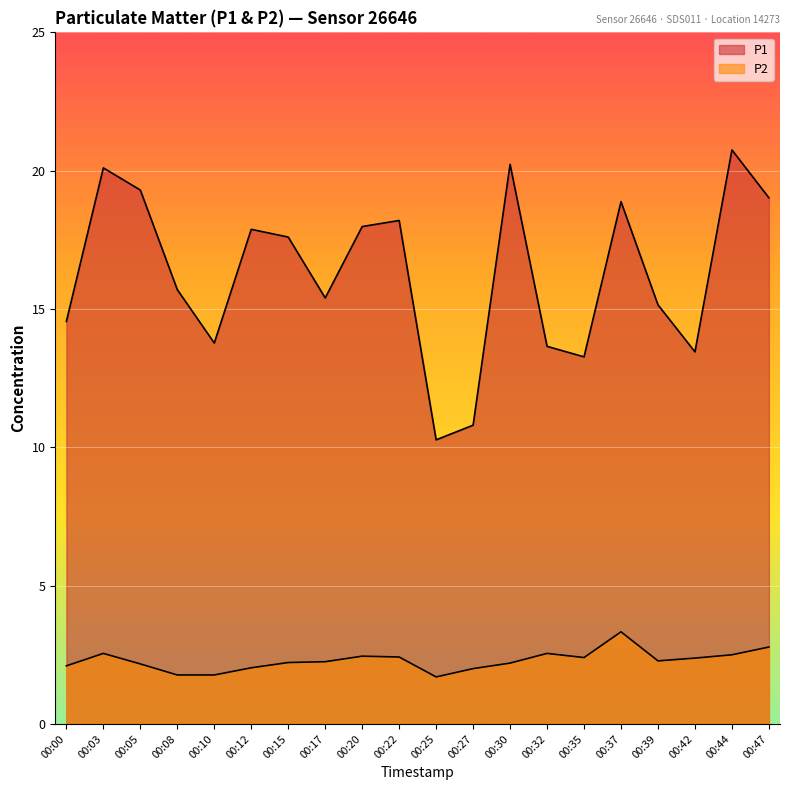

Which series has the largest total across all categories?

P1